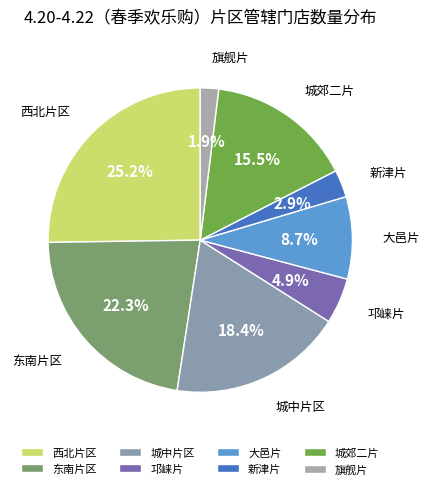

Approximately how many times larger is the value at 旗舰片 compared to 新津片?

0.7